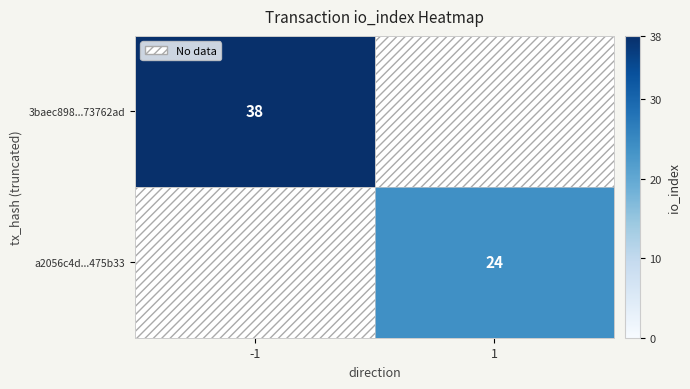

Is it true that a2056c4d...475b33 equals 32 at 1?

False